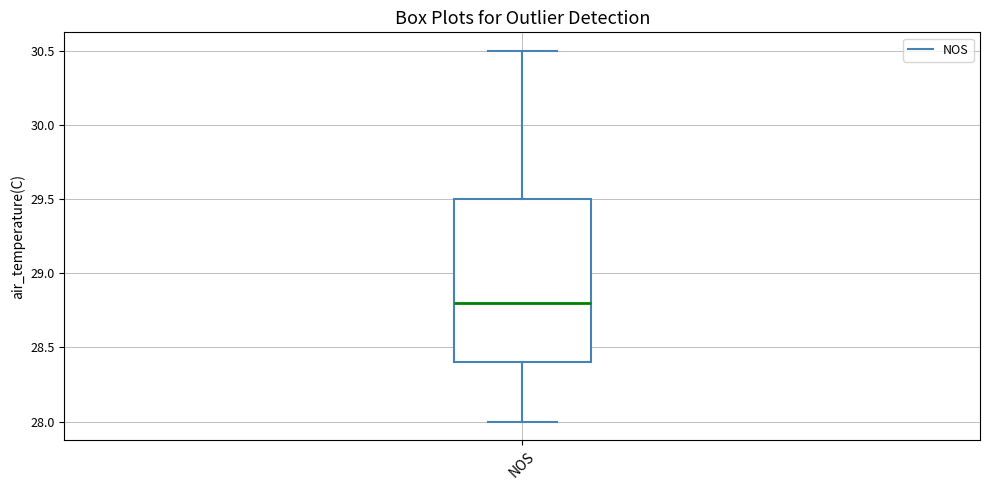

Transcribe this box plot: give where the median line is, the range the box spans, and where the two whiskers end, as read against the y-axis. The values are not printed on the chart, so give them approximately, as read against the axis.

median 28.8, box 28.4 to 29.5, whiskers 28.0 to 30.5